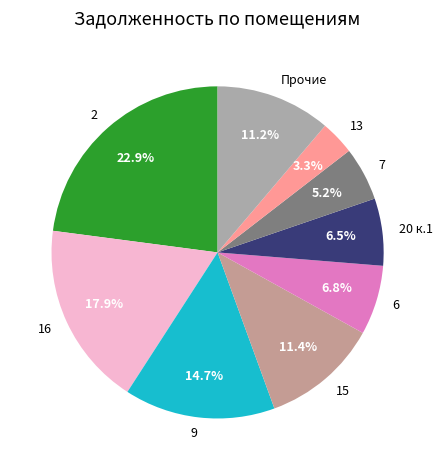

Is there any slice that represents more than half of the pie?

No